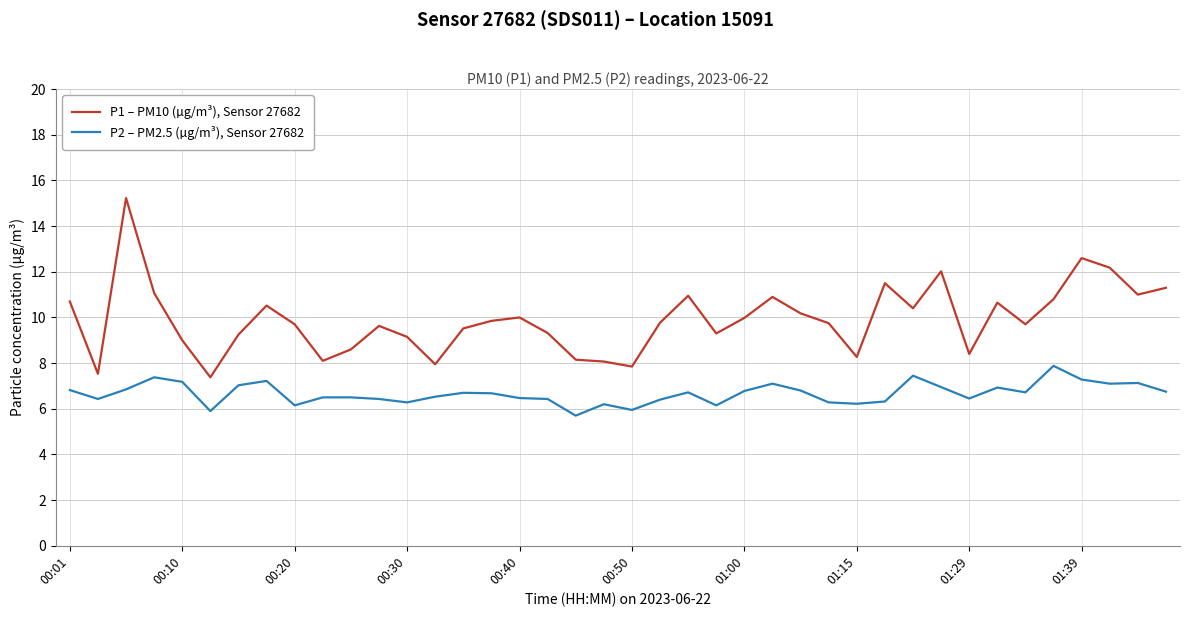

What is the difference between the maximum and minimum values in the P2 – PM2.5 (µg/m³), Sensor 27682 series?

2.2